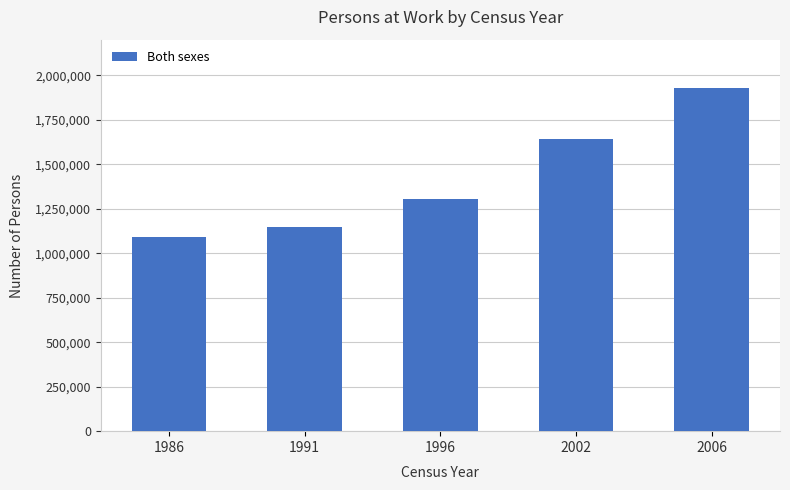

Reading left to right, extract all data points from this chart.

1986=1091155	1991=1149080	1996=1307236	2002=1641587	2006=1930042